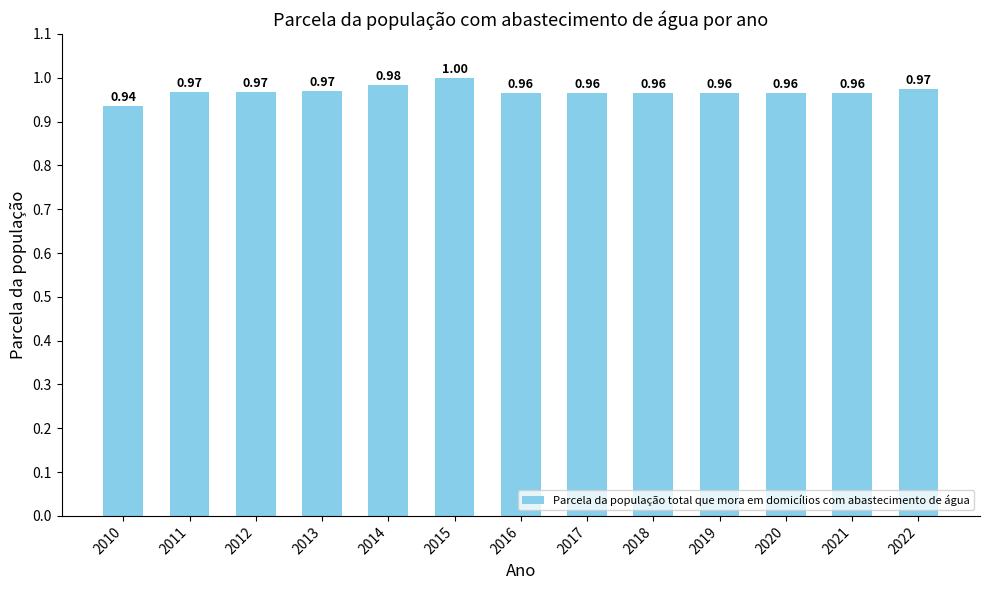

True or false: the data shows 0.6 at 2016.

False